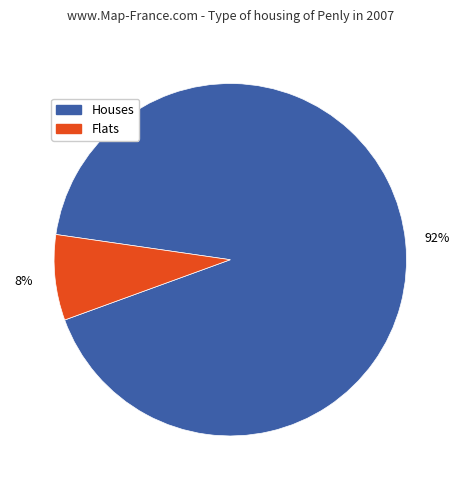

What is the largest slice in the pie chart?

Houses